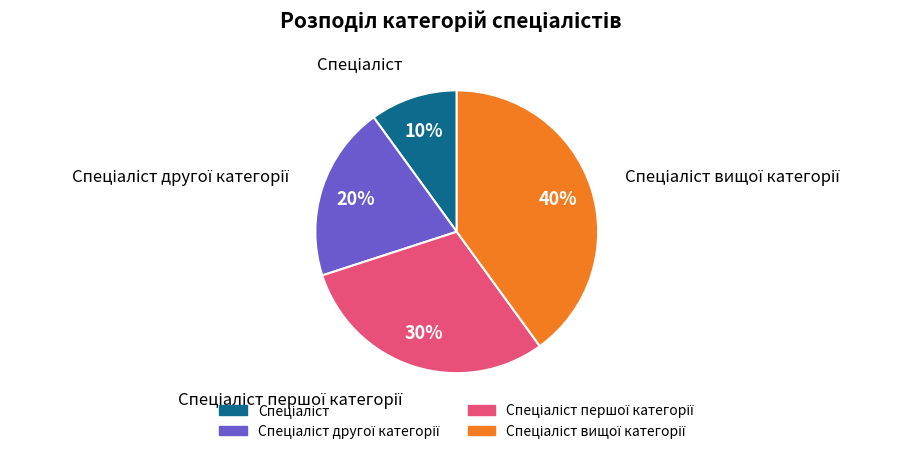

Does any single category account for the majority?

No